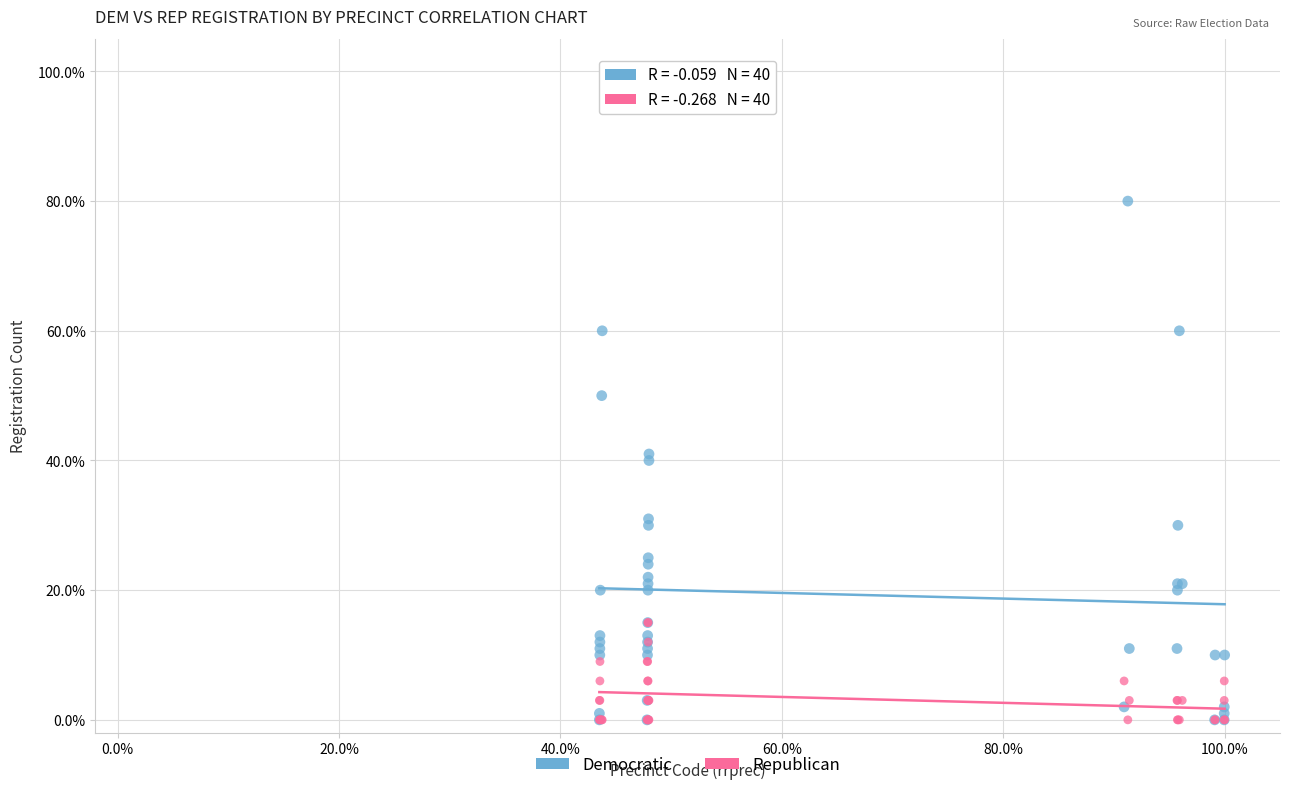

Which series has the widest spread of Y values?

Democratic